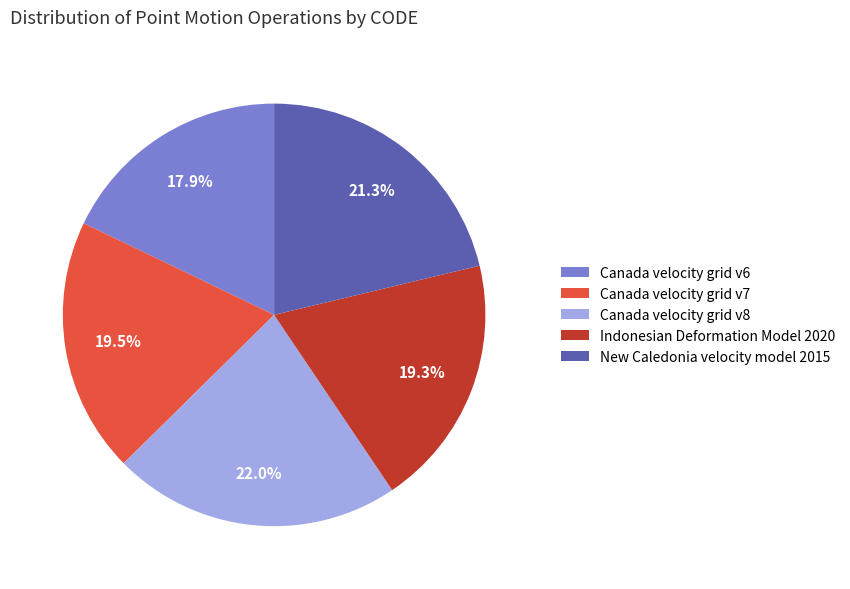

Does any single category account for the majority?

No